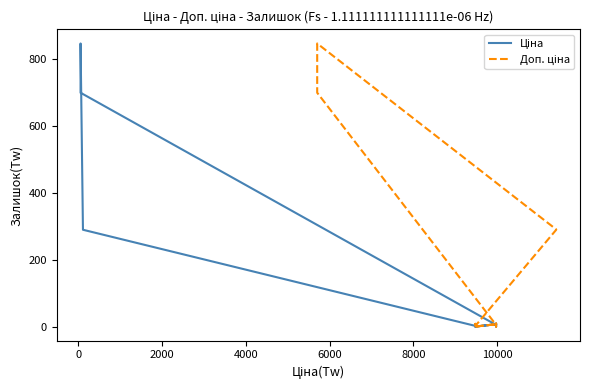

Which series has the largest total across all categories?

Ціна